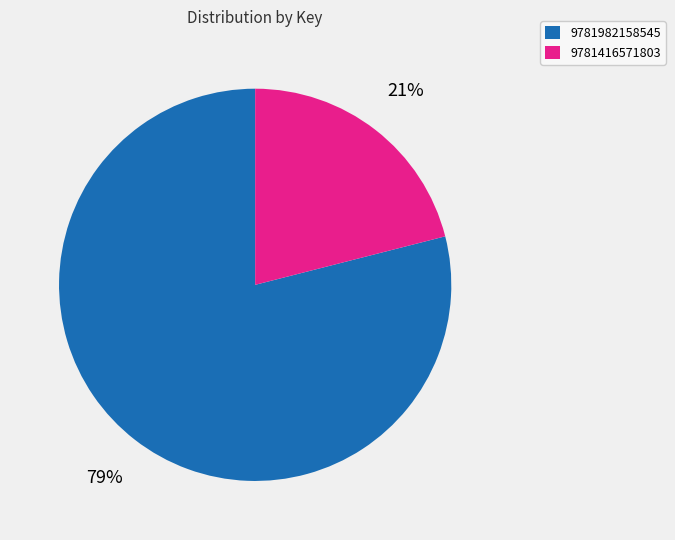

True or false: 9781416571803 accounts for 21% of the total.

True